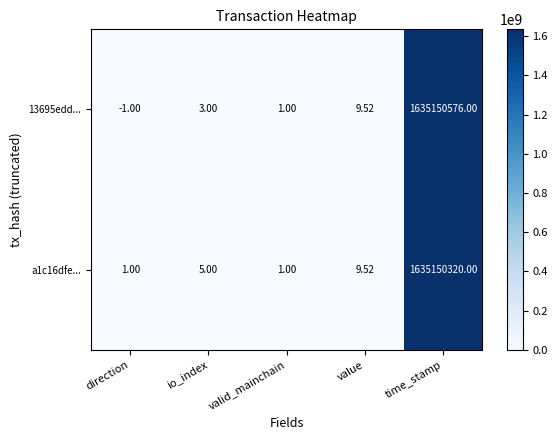

What is the smallest value displayed?

-1.0